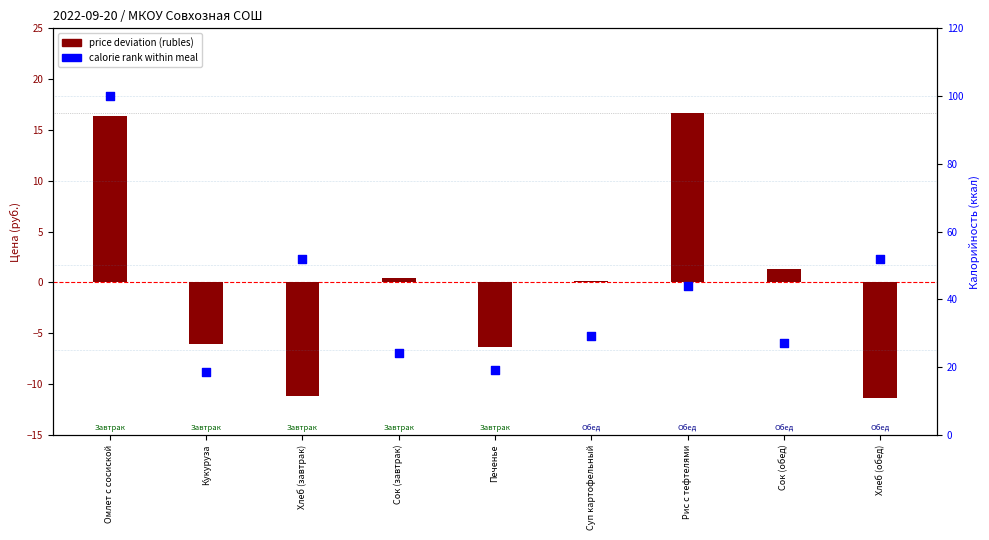

At how many categories does at least one series exceed 2?

9